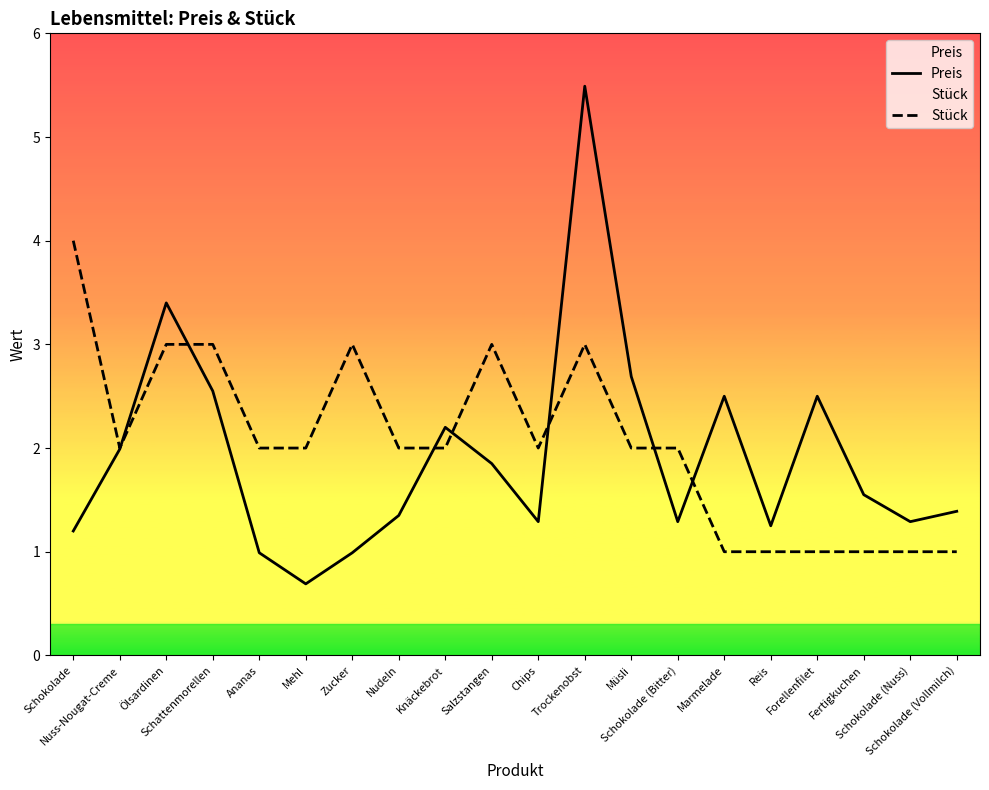

What is the sum of the Preis values at Reis and Ölsardinen?

4.7